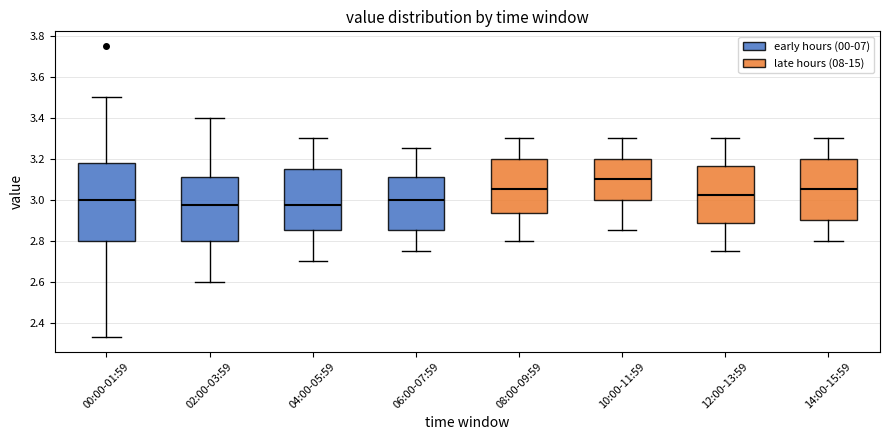

Reading left to right, transcribe this box plot: for each box, give where its median line is, the range the box spans, and where its two whiskers end, as read against the y-axis. The values are not printed on the chart, so give them approximately, as read against the axis.

00:00-01:59: median 3.00, box 2.80 to 3.18, whiskers 2.34 to 3.50
02:00-03:59: median 2.98, box 2.80 to 3.12, whiskers 2.60 to 3.40
04:00-05:59: median 2.98, box 2.86 to 3.16, whiskers 2.70 to 3.30
06:00-07:59: median 3.00, box 2.86 to 3.12, whiskers 2.76 to 3.26
08:00-09:59: median 3.06, box 2.94 to 3.20, whiskers 2.80 to 3.30
10:00-11:59: median 3.10, box 3.00 to 3.20, whiskers 2.86 to 3.30
12:00-13:59: median 3.02, box 2.88 to 3.16, whiskers 2.76 to 3.30
14:00-15:59: median 3.06, box 2.90 to 3.20, whiskers 2.80 to 3.30